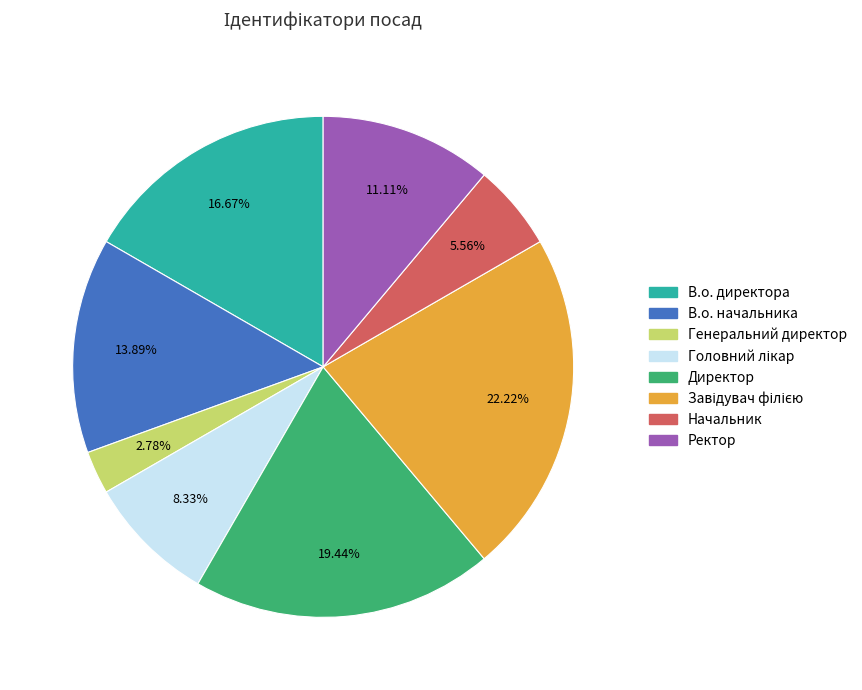

Which slice is the smallest?

Генеральний директор